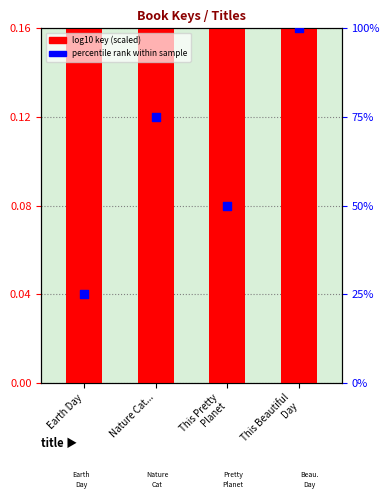

Is the value of log10 key (scaled) at Nature Cat... greater than the value of percentile rank within sample at Nature Cat...?

Yes